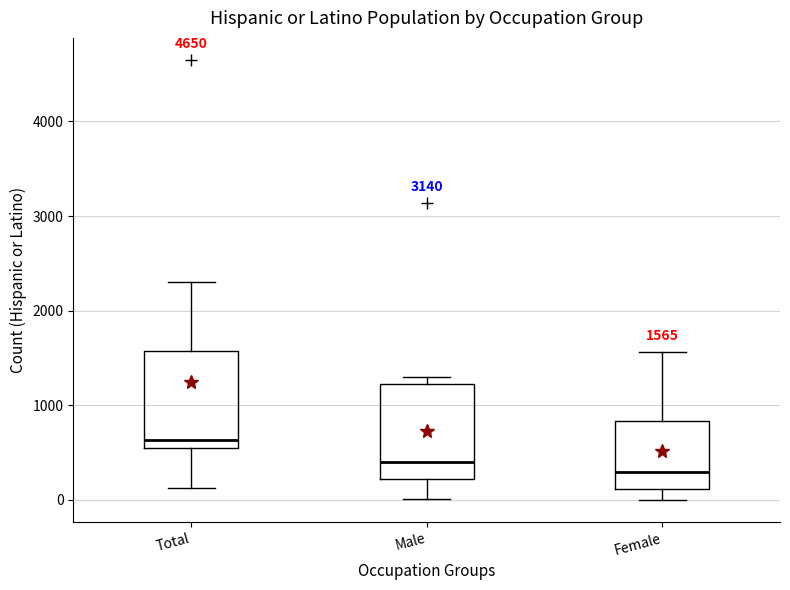

Which box has the lowest median line?

Female